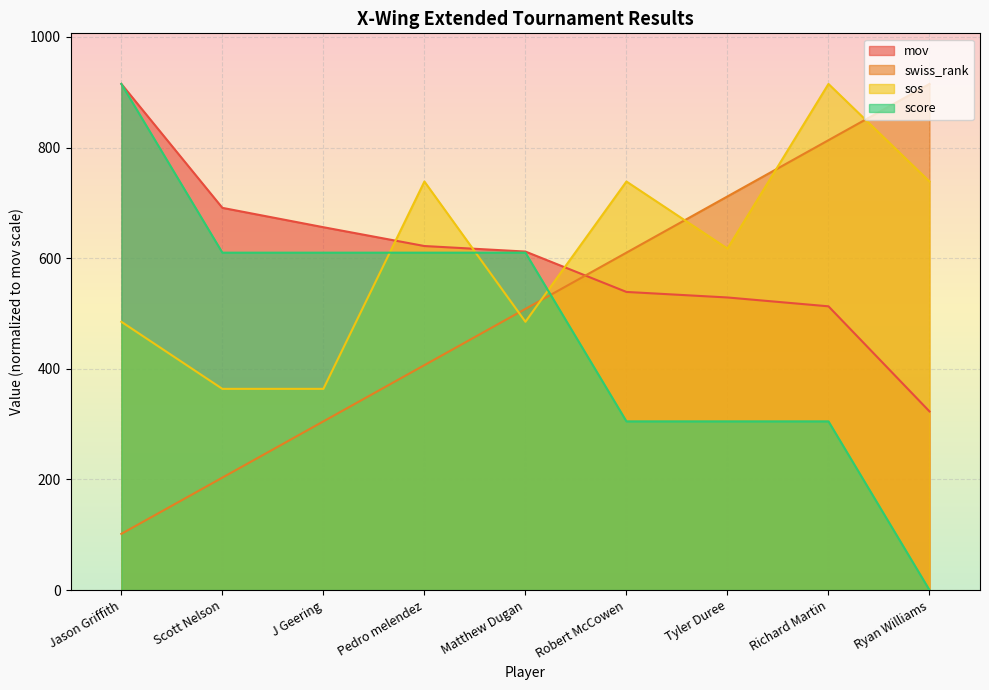

At J Geering, list the series in order from smallest to largest.

swiss_rank, sos, score, mov